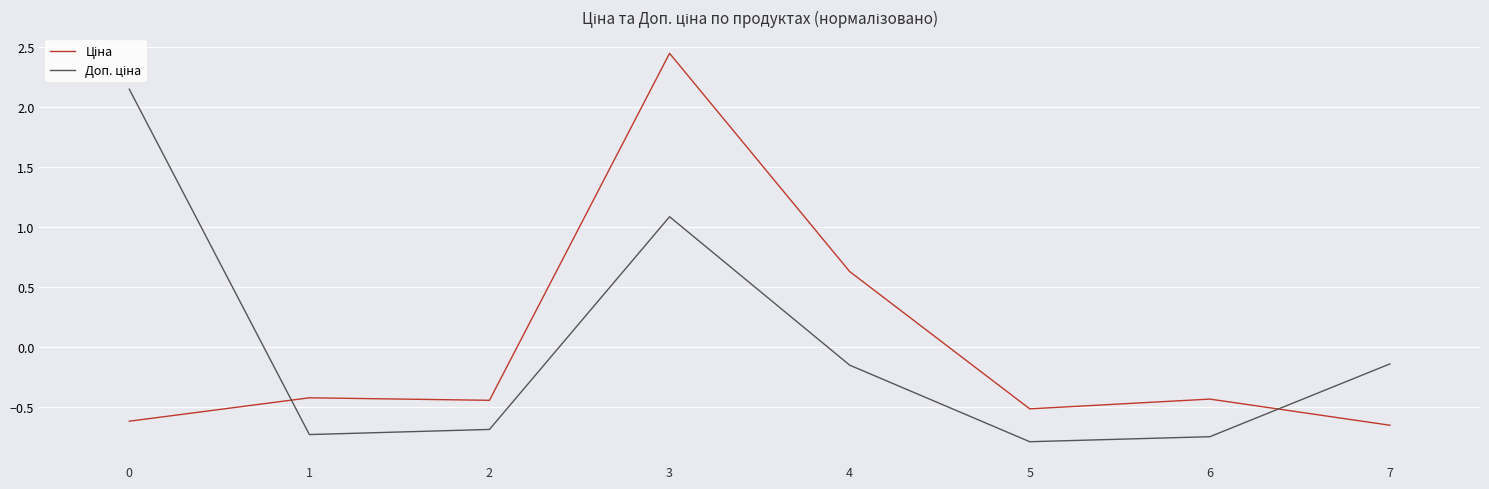

At which category does the chart reach its peak across all series?

3